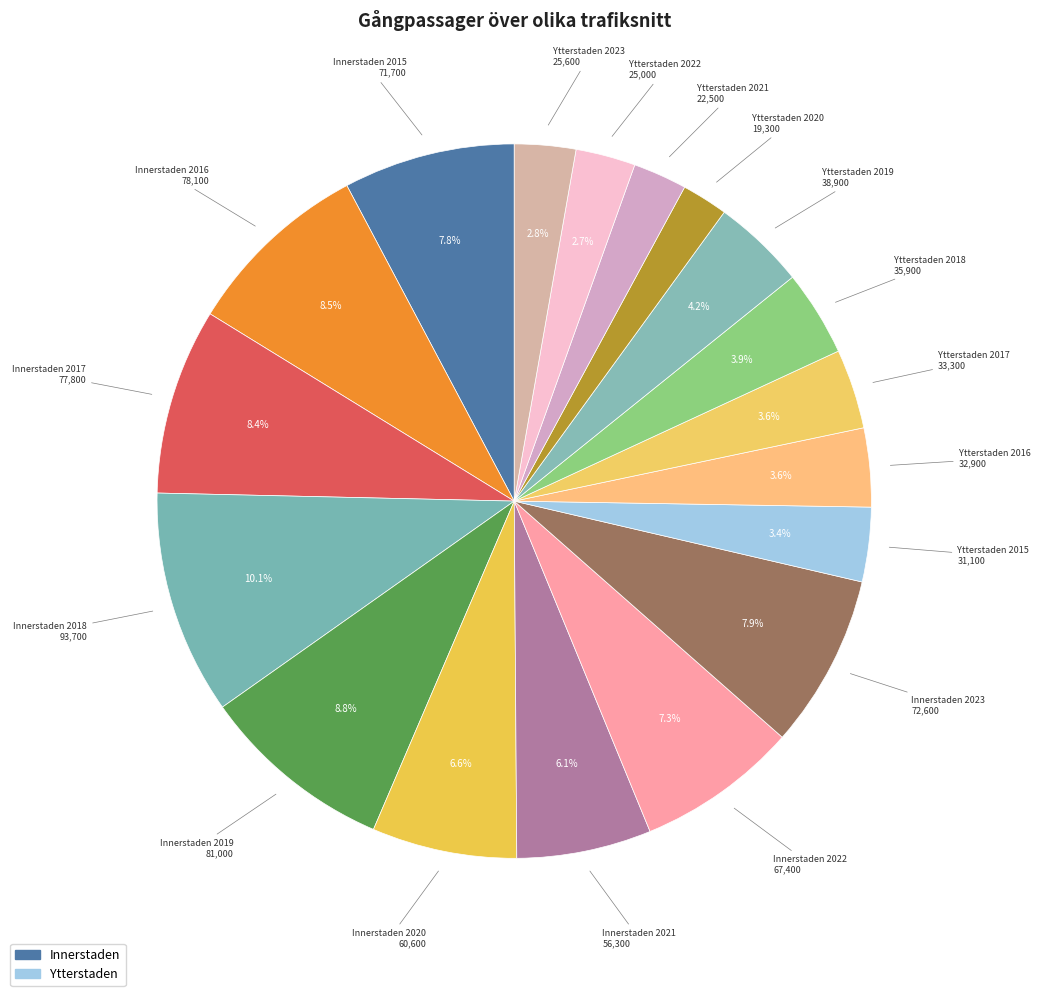

Which category has the biggest portion of the pie?

Innerstaden 2018